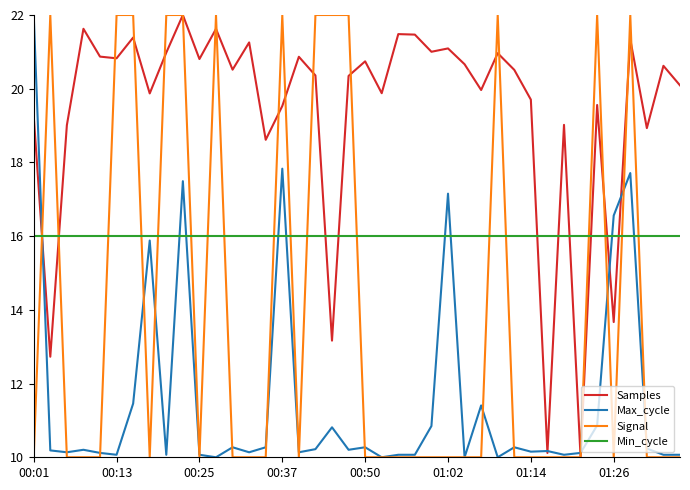

What is the lowest value of the Min_cycle series?

16.0